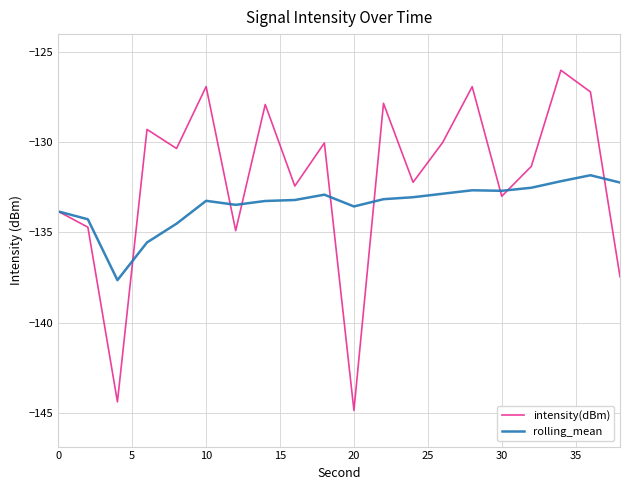

What is the highest value of the intensity(dBm) series?

-126.0